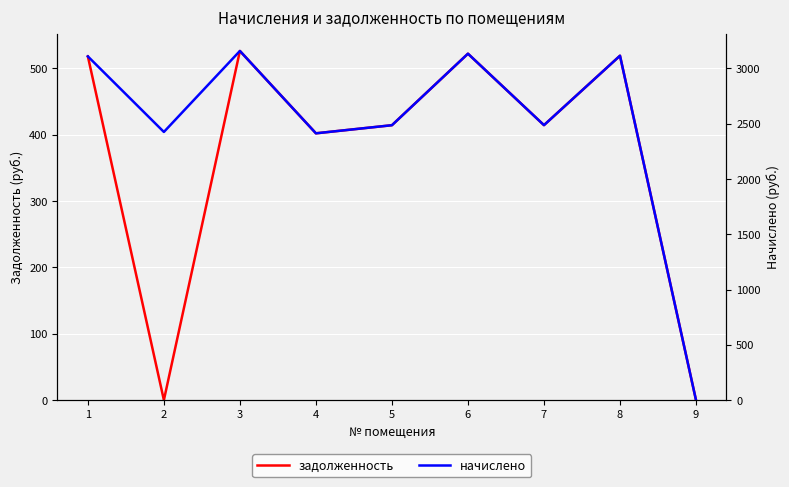

The value of задолженность at 6 is 698.5. True or false?

False